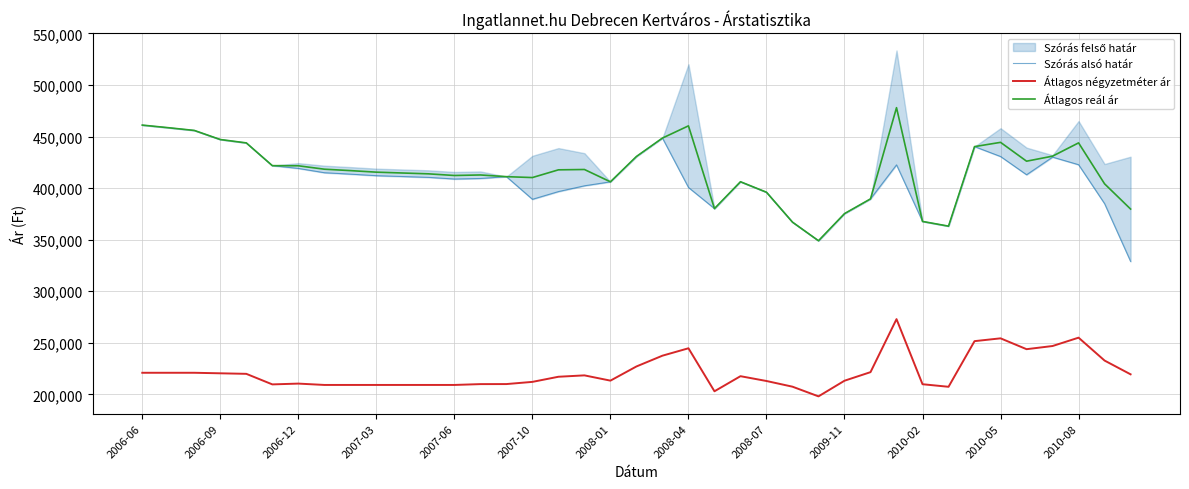

True or false: Átlagos reál ár and Átlagos négyzetméter ár cross at least once.

False